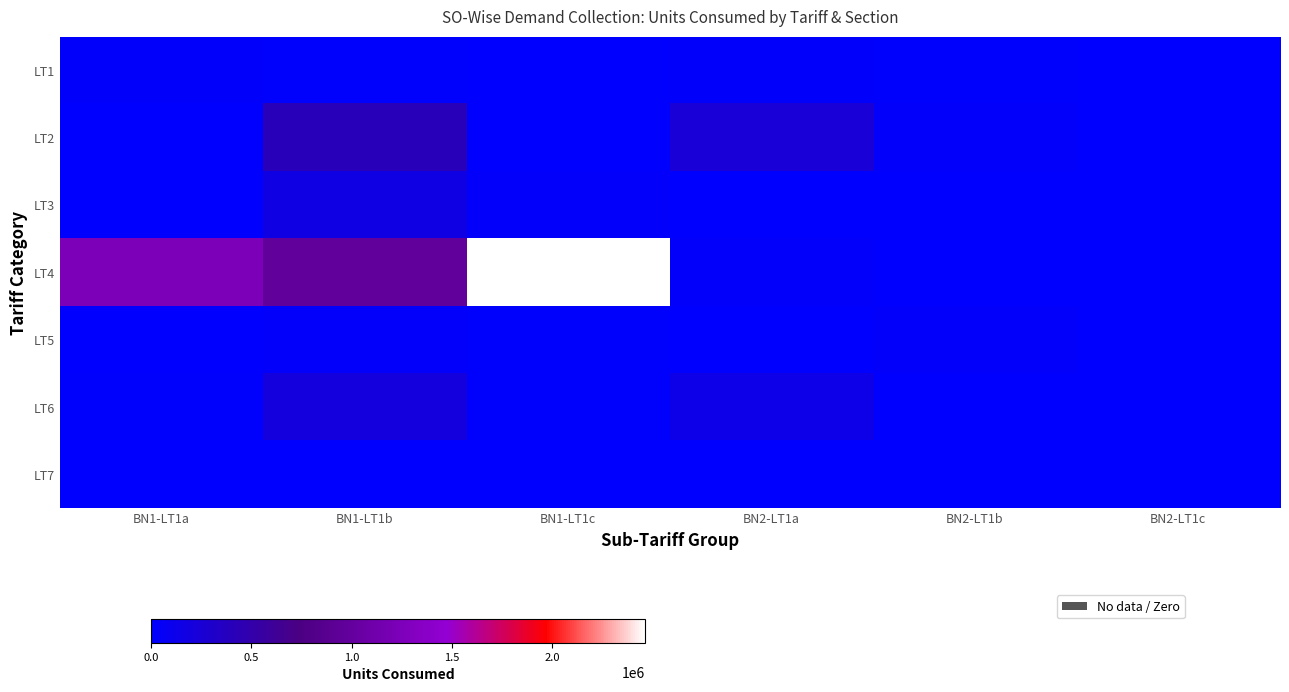

Which category has the lowest value across all series?

BN2-LT1a